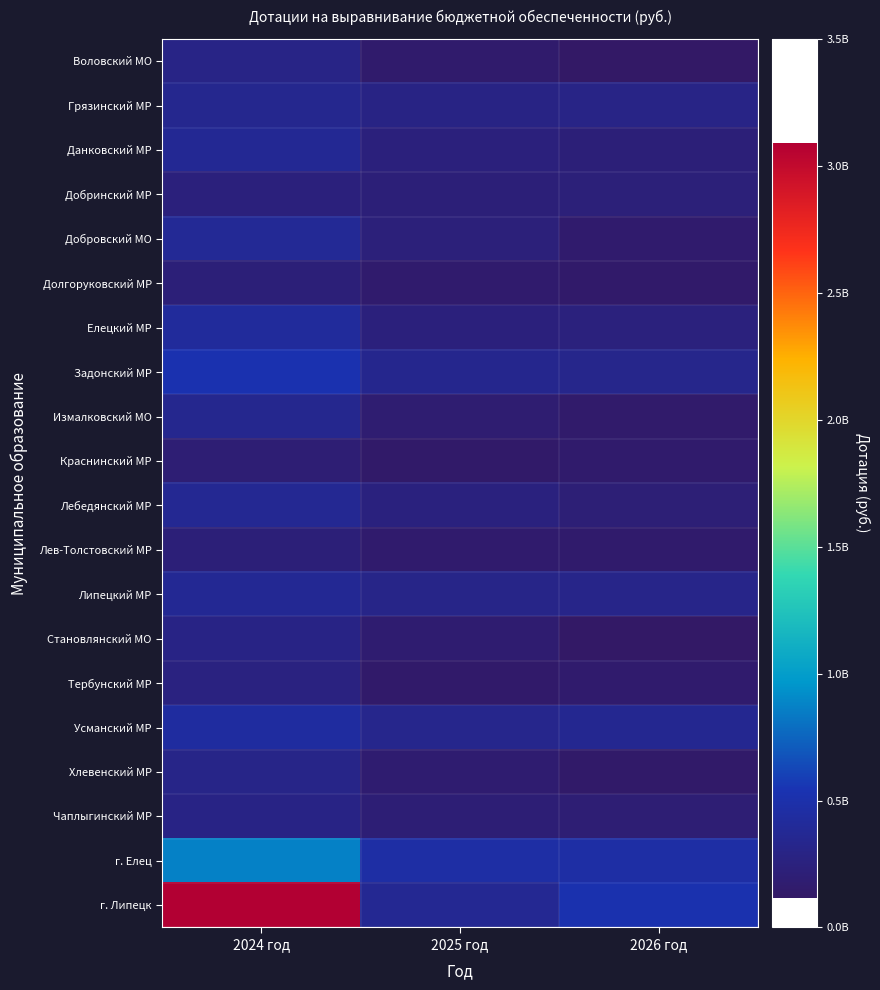

Between 2024 год and 2026 год, which series saw the biggest shift?

г. Липецк